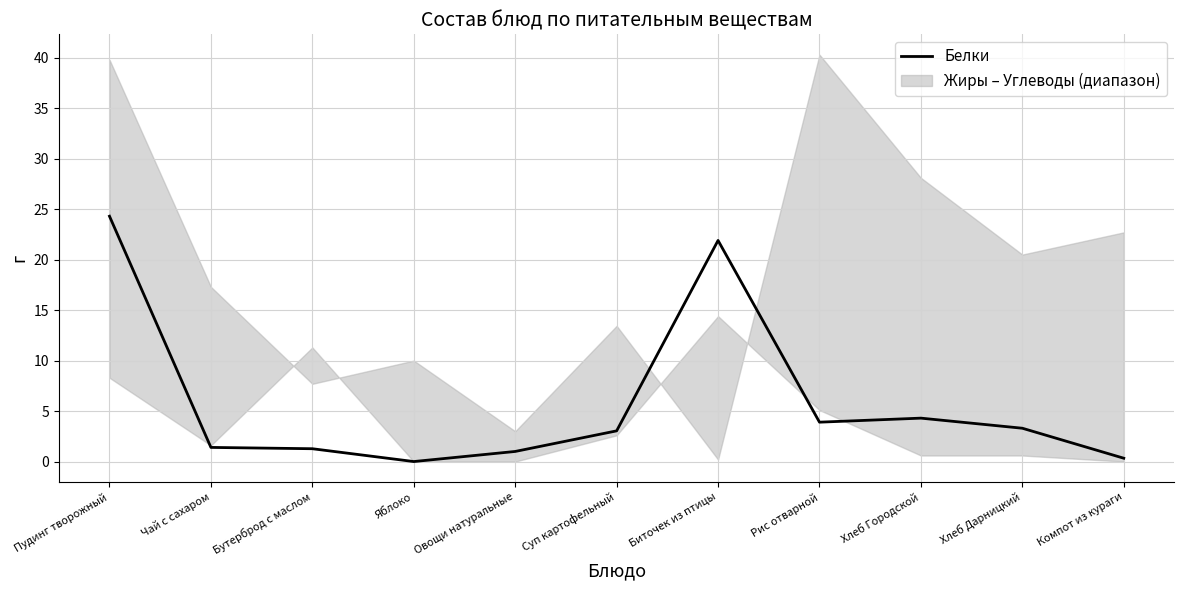

What is the label of the 6th point from the right?

Суп картофельный